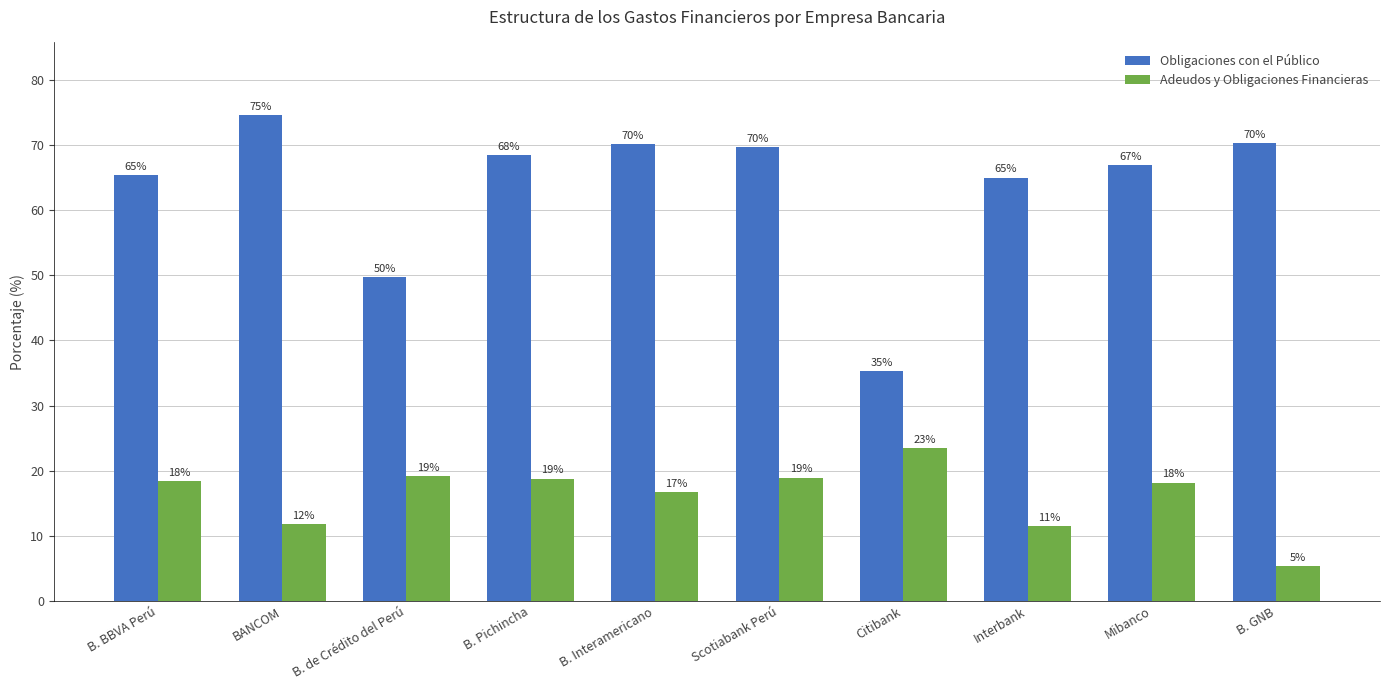

What are all the series names shown in the legend?

Obligaciones con el Público, Adeudos y Obligaciones Financieras